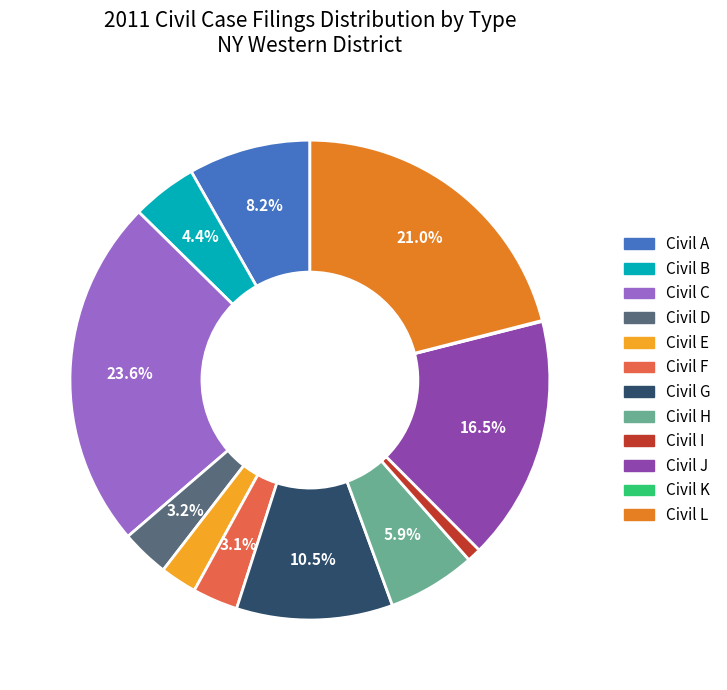

Which category has the biggest portion of the pie?

Civil C